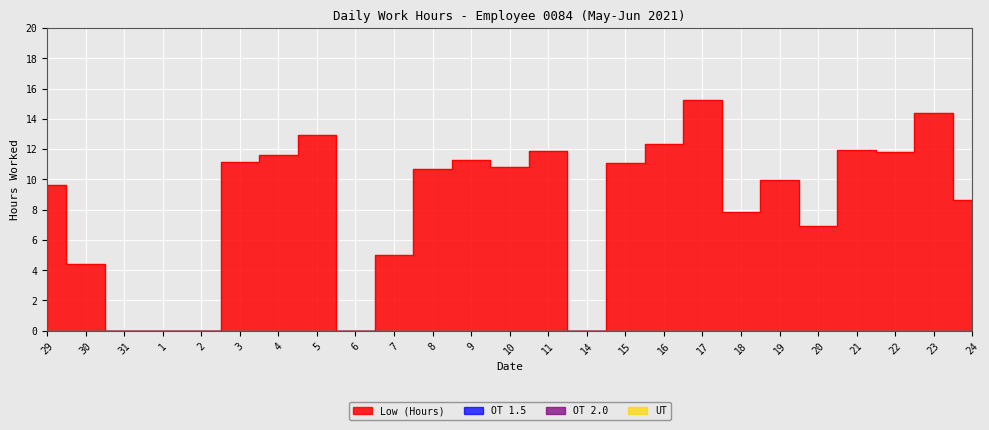

Does the chart display data point markers on the line(s)?

No